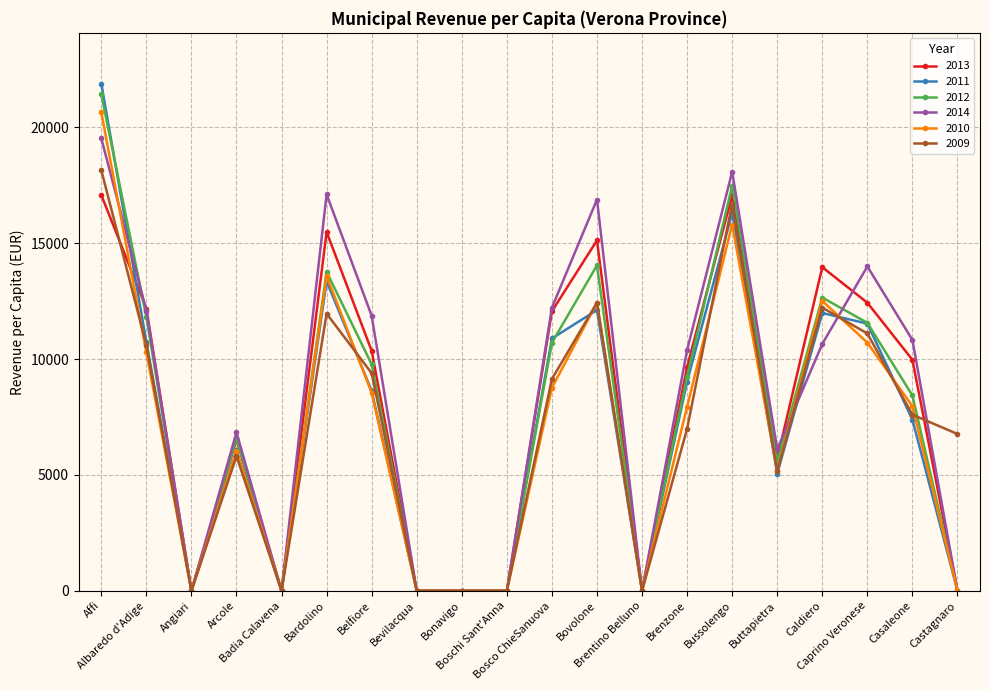

What is the label of the 9th point from the left?

Bonavigo